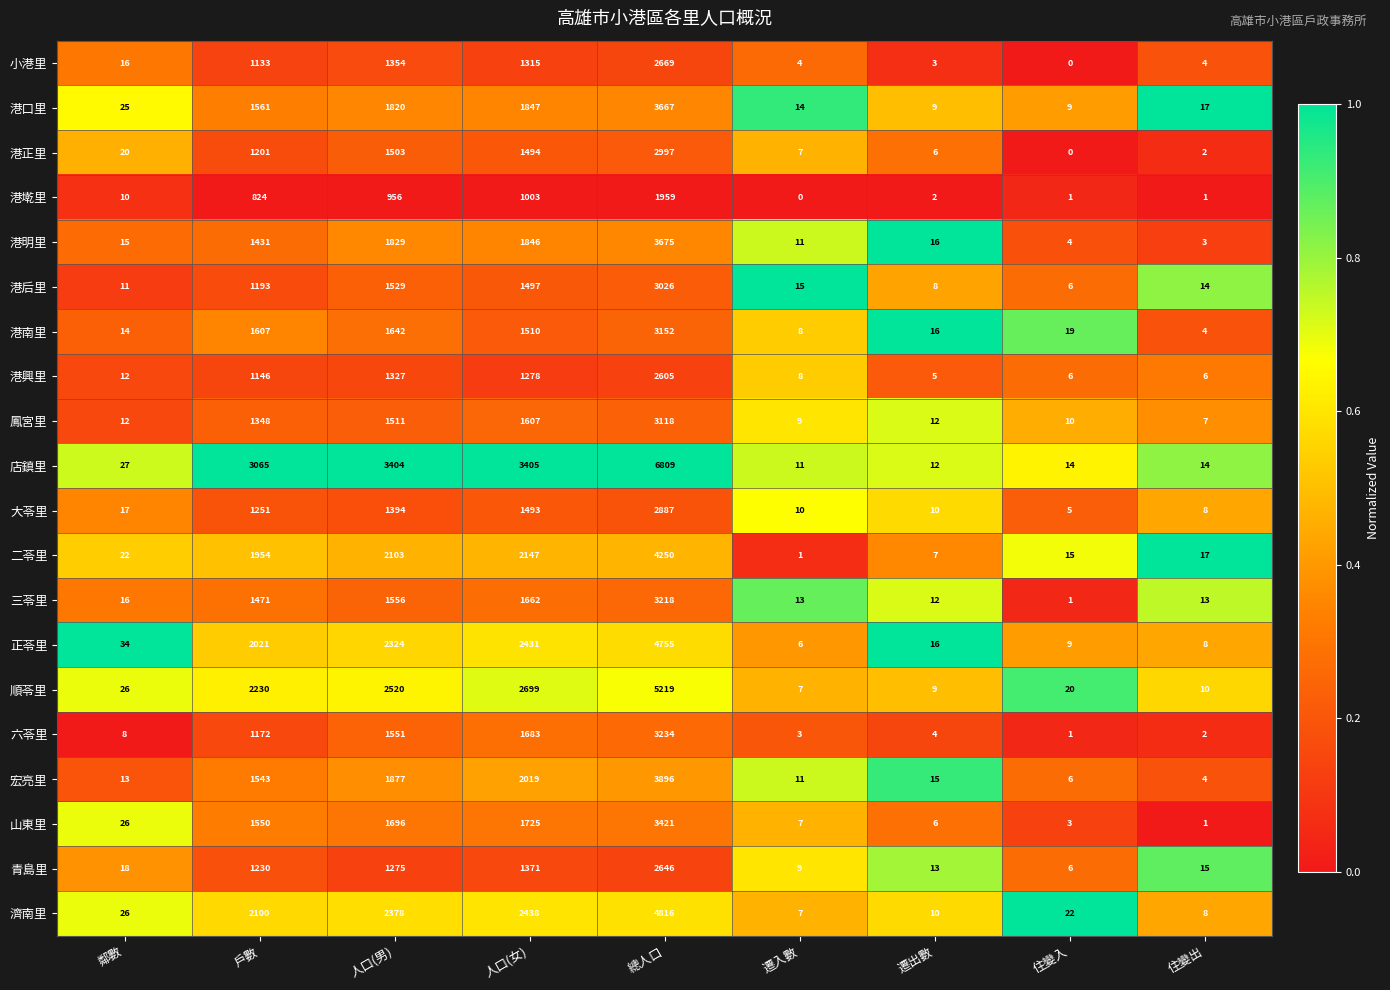

What is the difference between the maximum and minimum values in the 小港里 series?

2669